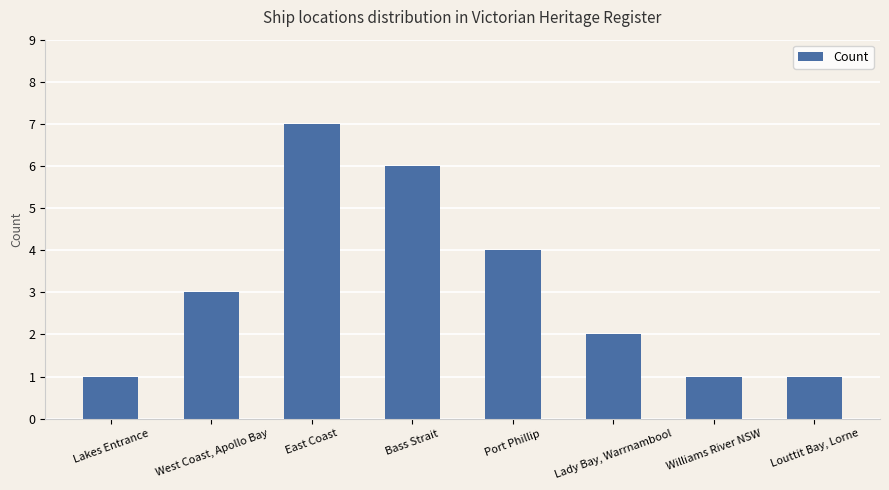

Is it true that the value at Williams River NSW is 2?

False